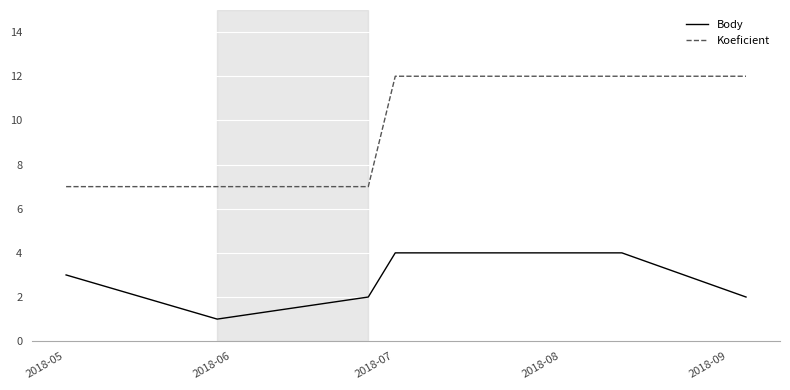

What is the maximum value shown in the chart?

12